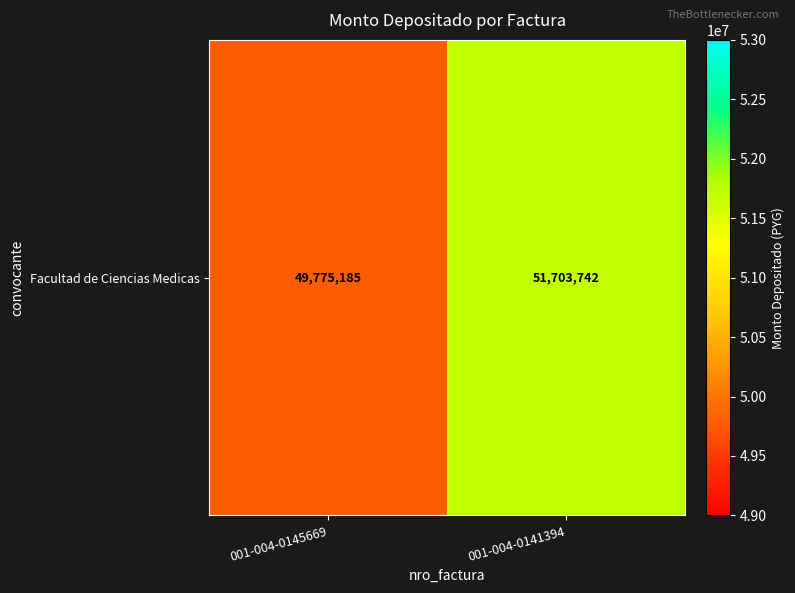

What is the ratio of the value at 001-004-0141394 to the value at 001-004-0145669?

1.0